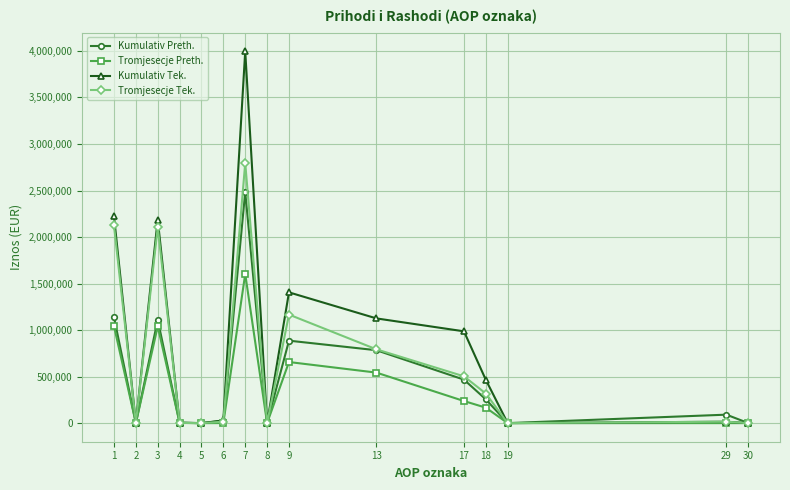

Is the value of Tromjesecje Tek. at 17 greater than the value of Tromjesecje Preth. at 13?

No